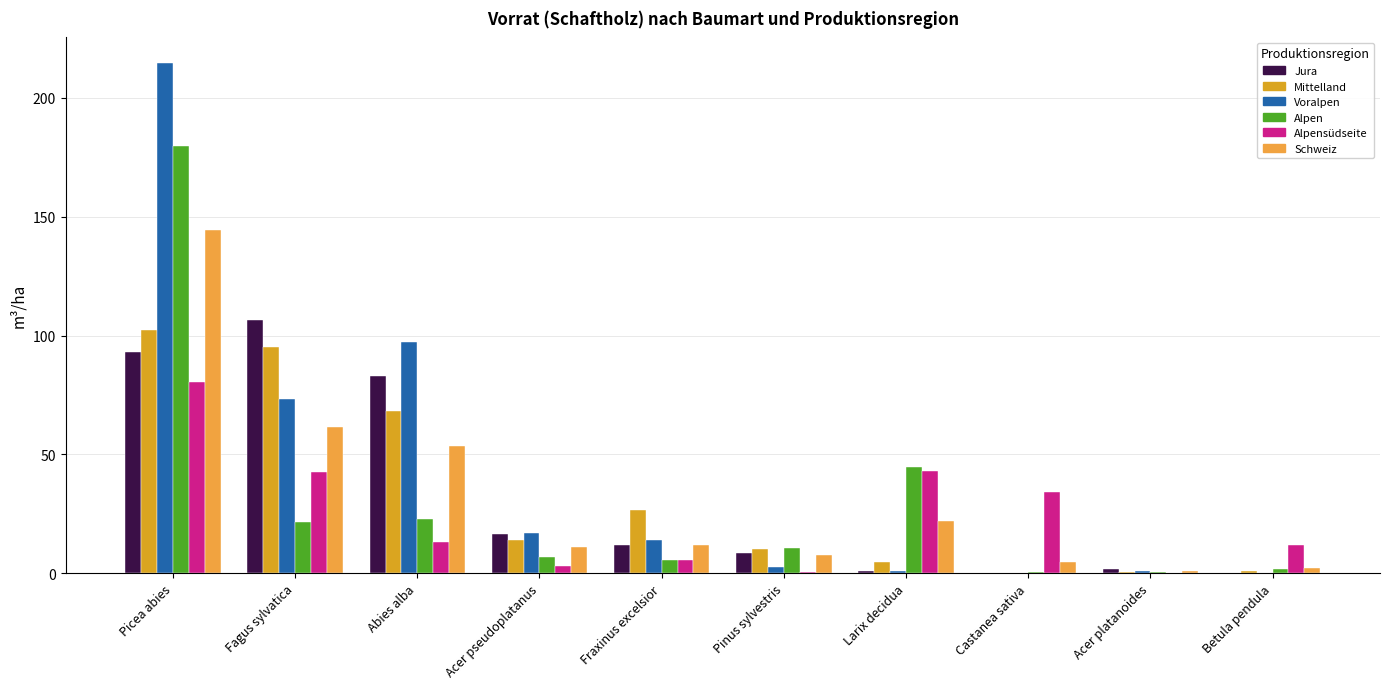

How many distinct data groups are displayed?

6